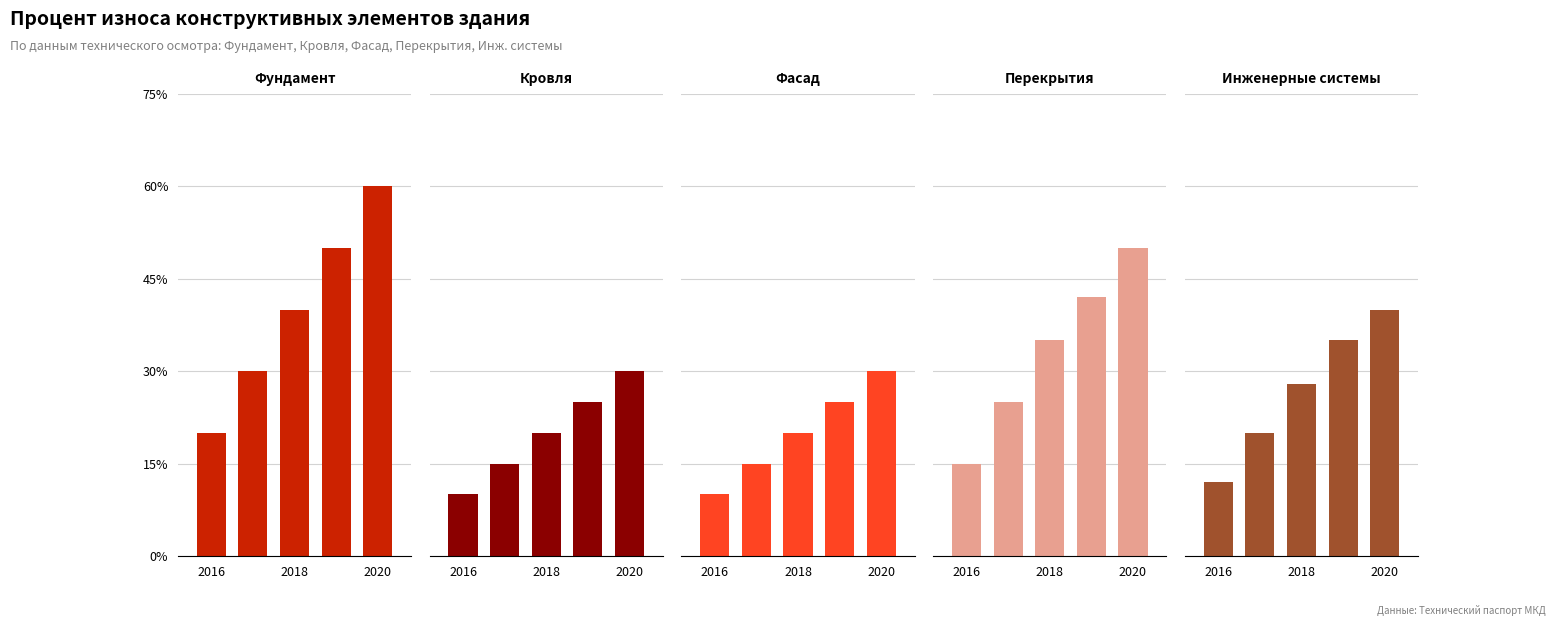

What is the sum of all Фасад values?

100